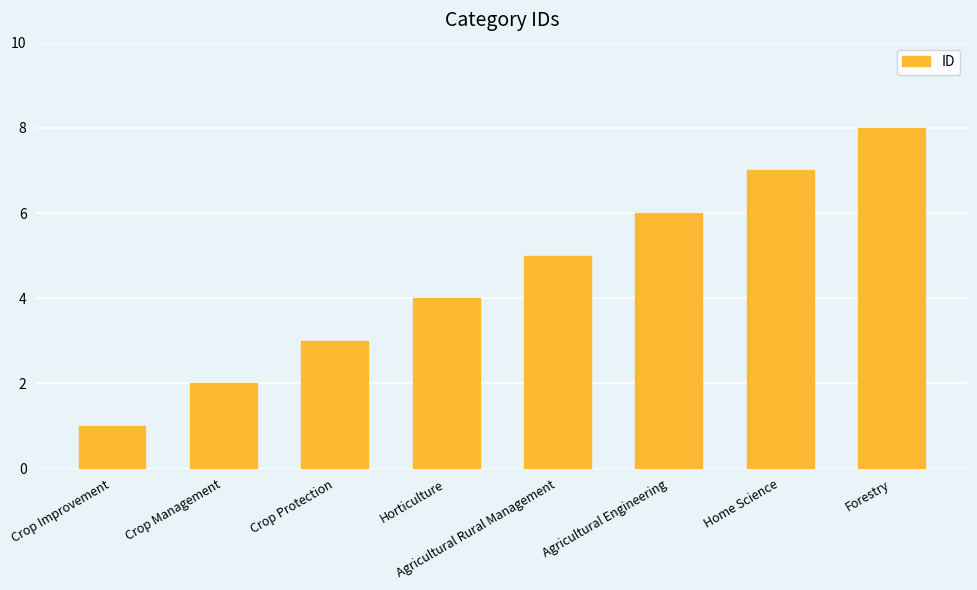

Between Horticulture and Crop Improvement, which is larger?

Horticulture